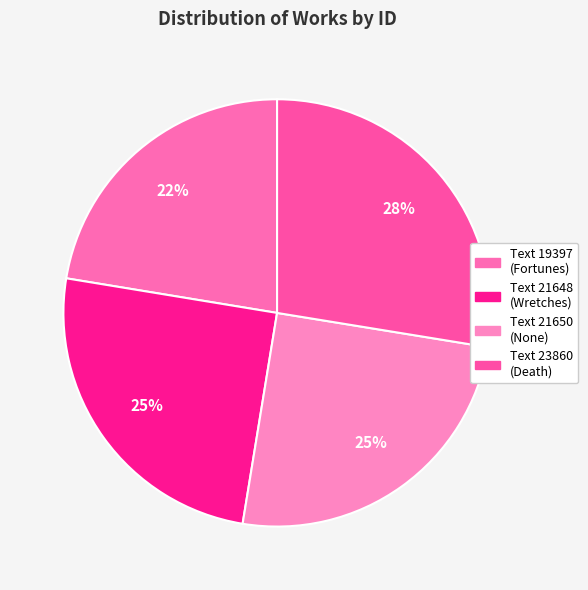

Count the number of slices in the pie.

4